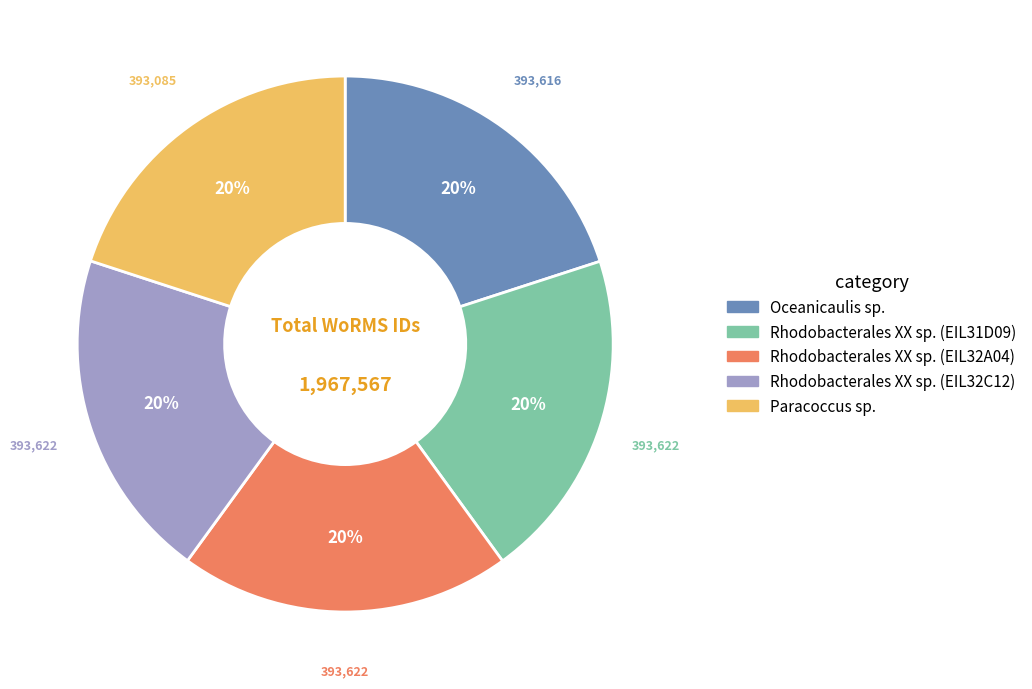

To the nearest percent, what percentage of the pie is Oceanicaulis sp.?

20%